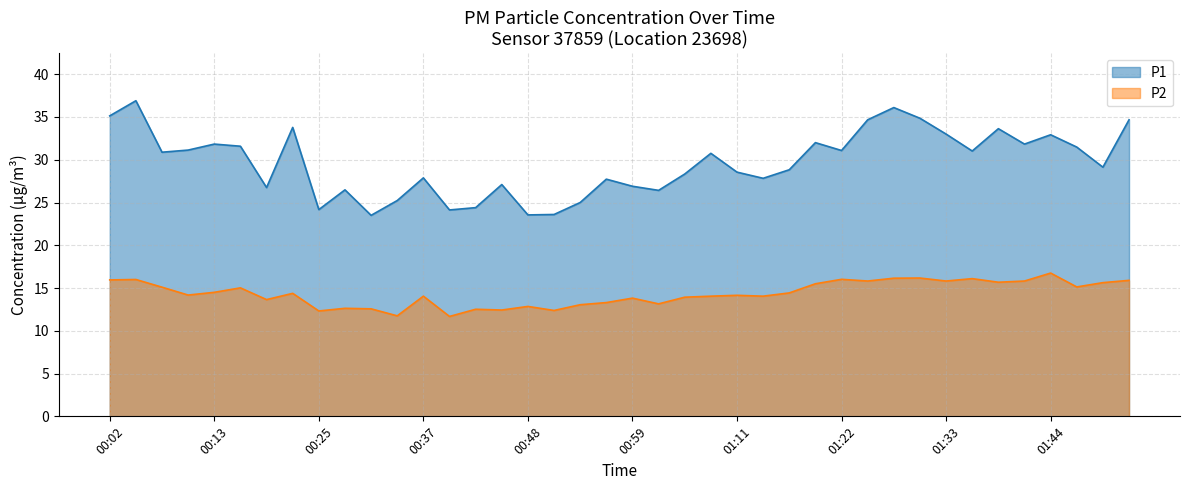

True or false: P2 and P1 cross at least once.

False